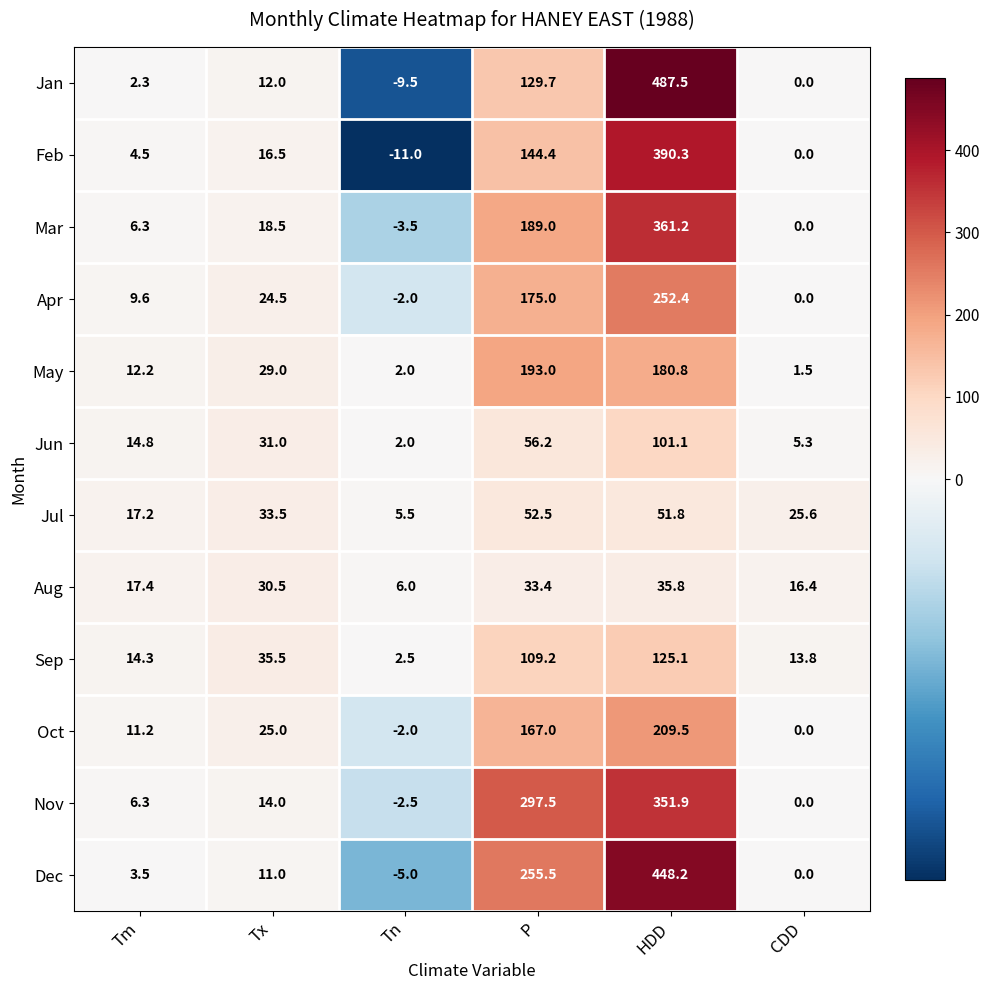

What is the sum of all May values?

418.5